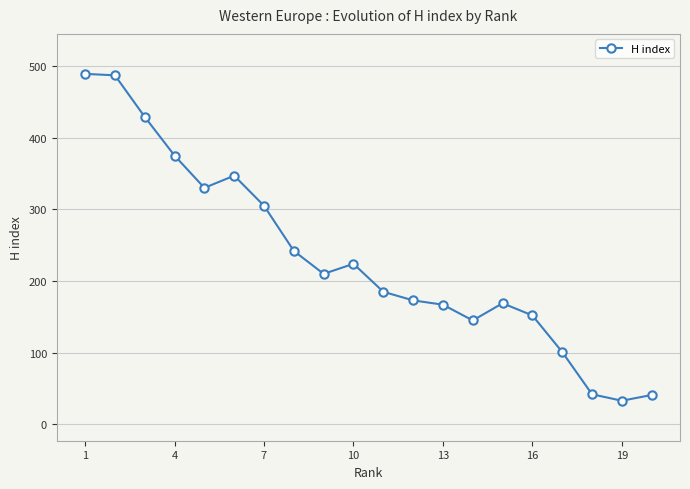

What is the minimum value shown in the chart?

33